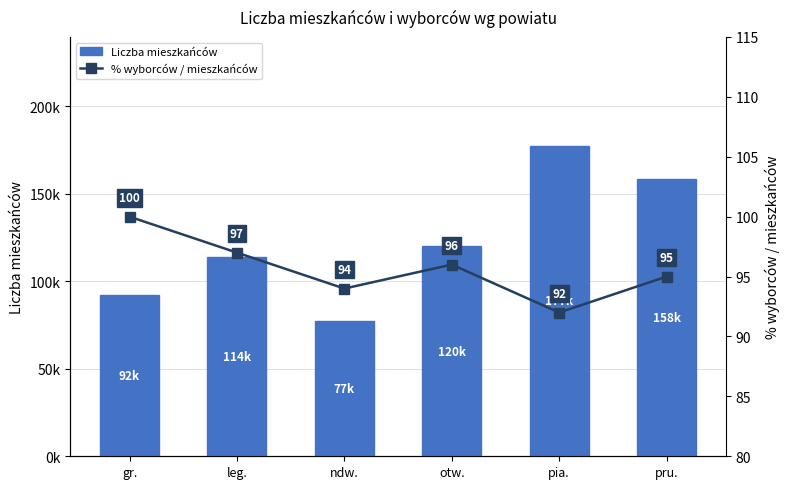

Reading left to right, transcribe all the data shown in this chart.

Liczba mieszkańców: 92341	113991	77190	120106	177471	158193
% wyborców / mieszkańców: 100	97	94	96	92	95